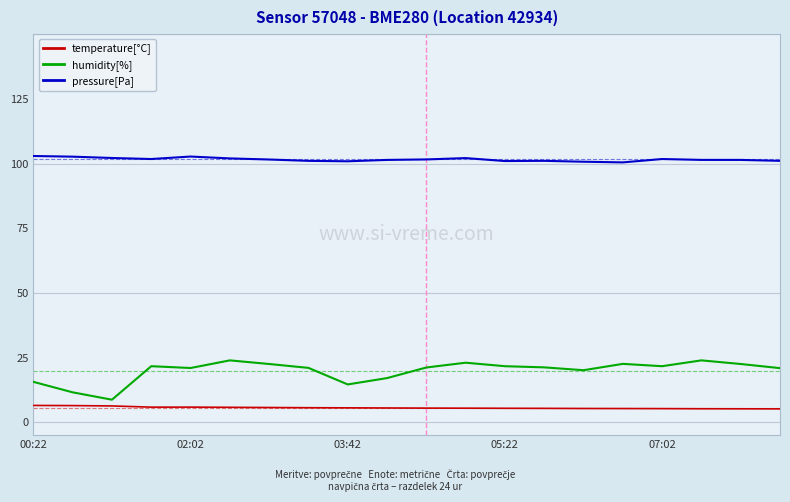

Rank the series by their maximum value, from lowest to highest.

temperature[°C], humidity[%], pressure[Pa]